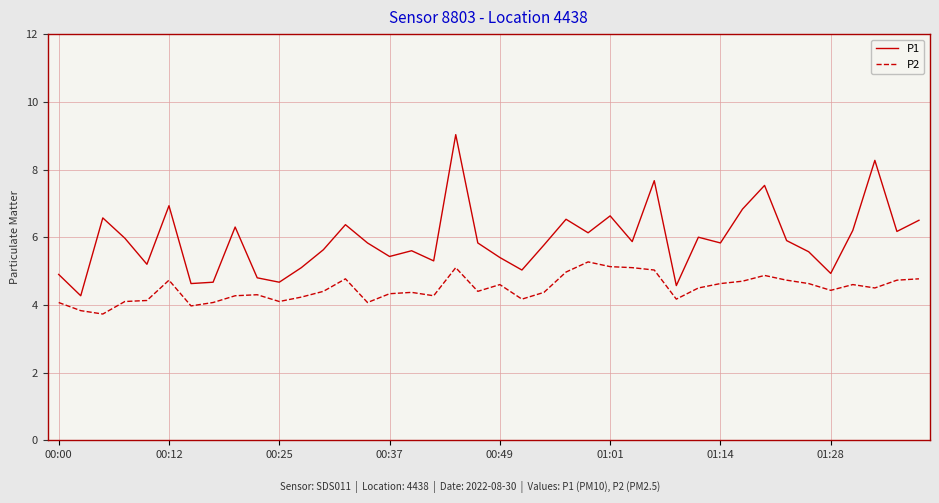

What are all the series names shown in the legend?

P1, P2